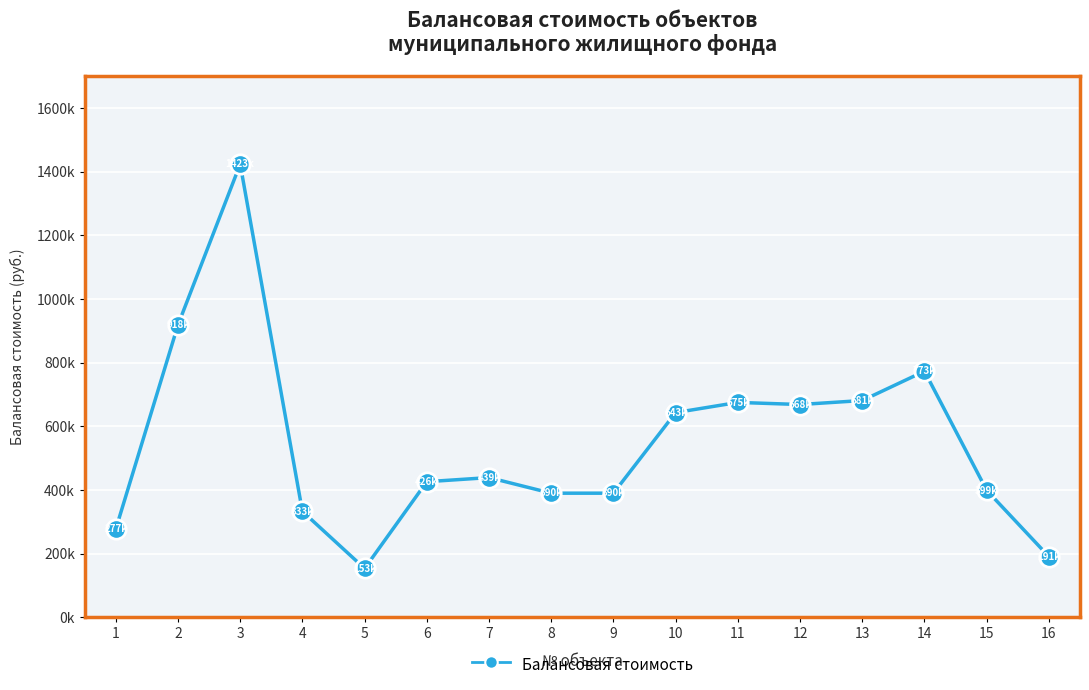

Reading right to left, what are all the values shown in this chart?

190628.1	398851.0	772991.3	680944.6	668360.0	675010.3	642993.9	389815.5	389815.5	438865.1	425957.3	153351.9	332810.2	1423427.0	918340.0	277038.1